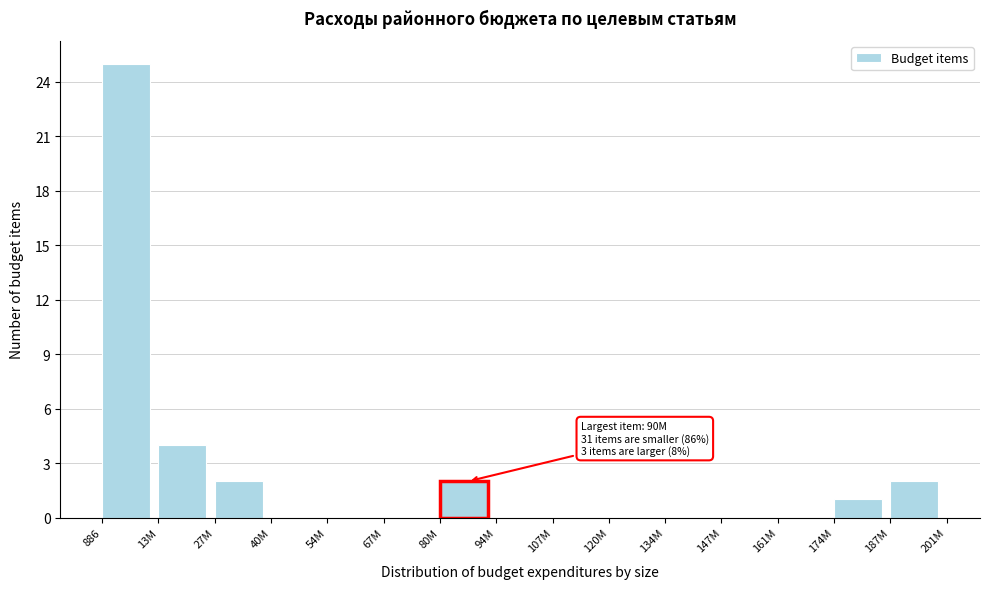

Reading left to right, transcribe all the data shown in this chart.

886=25	13M=4	27M=2	40M=0	54M=0	67M=0	80M=2	94M=0	107M=0	120M=0	134M=0	147M=0	161M=0	174M=1	187M=2